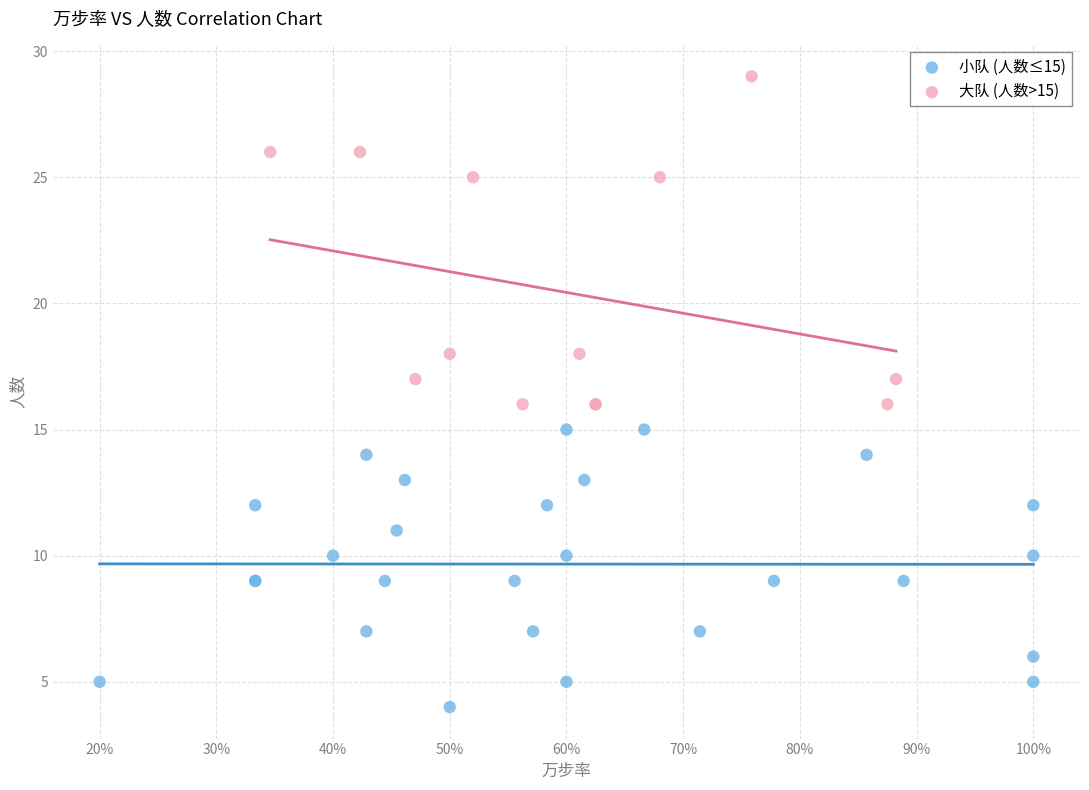

Which series reaches the minimum Y coordinate?

小队 (人数≤15)